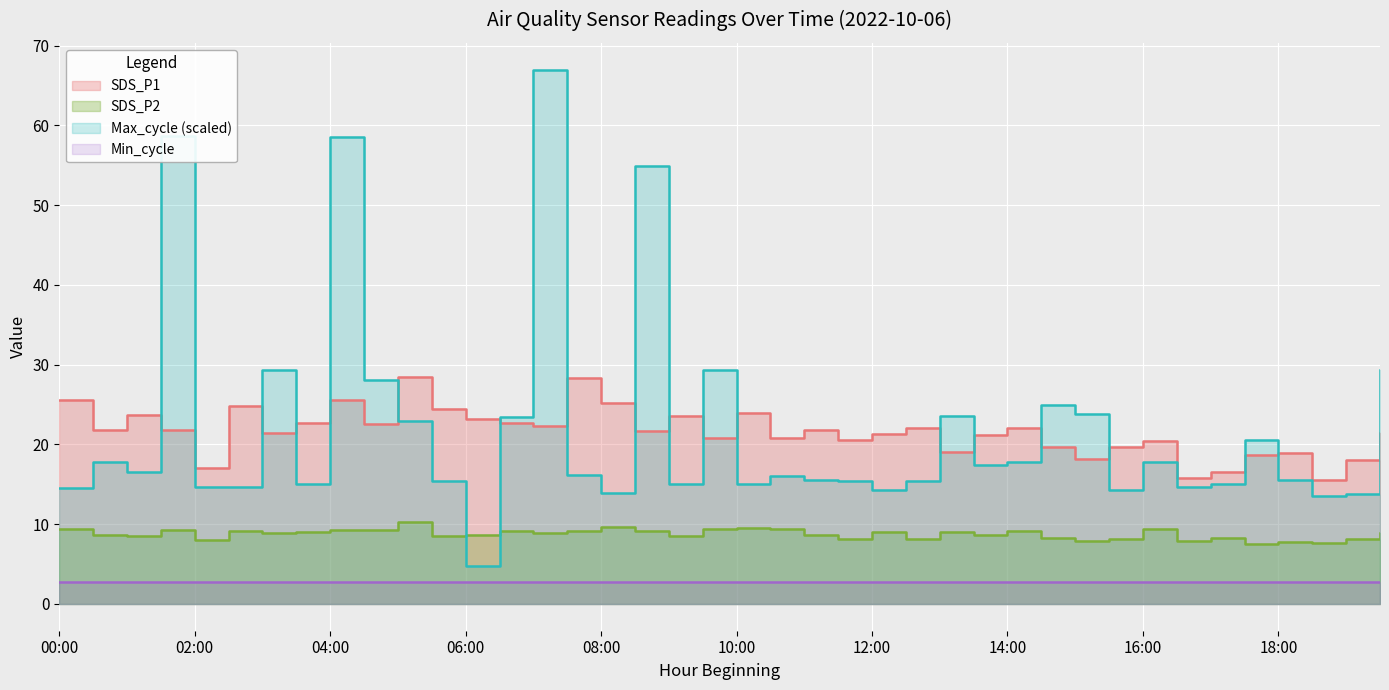

What is the difference between the highest and lowest values at 18:00?

11.2